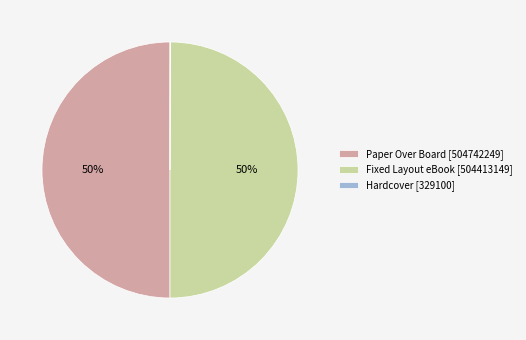

Do Paper Over Board [504742249] and Fixed Layout eBook [504413149] together represent more than half of the pie?

Yes